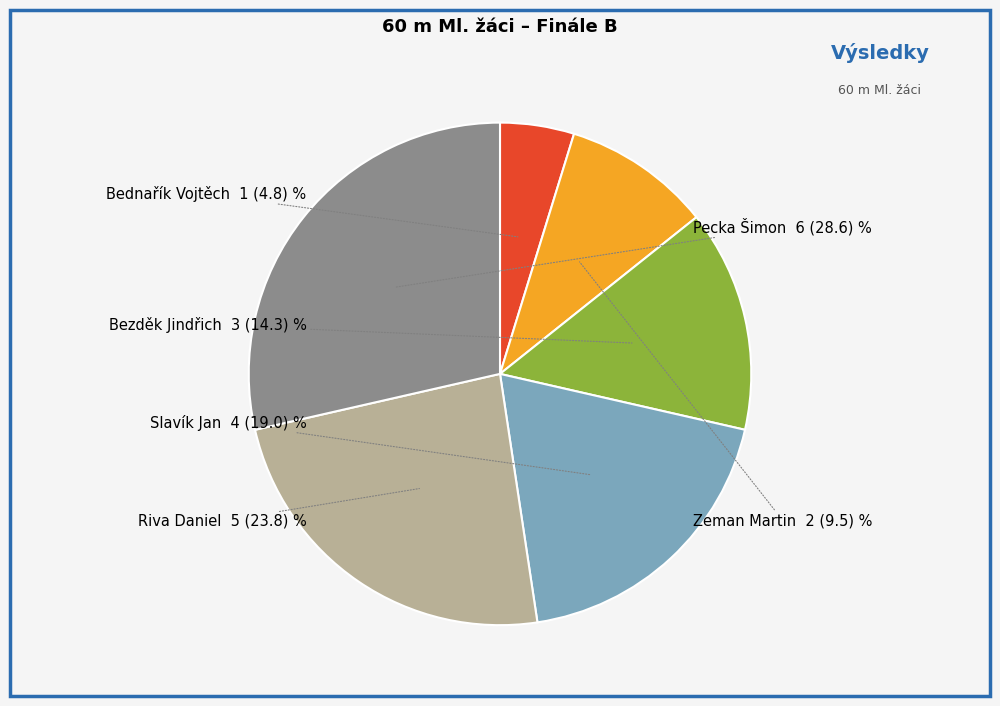

Between Bednařík Vojtěch and Bezděk Jindřich, which is larger?

Bezděk Jindřich